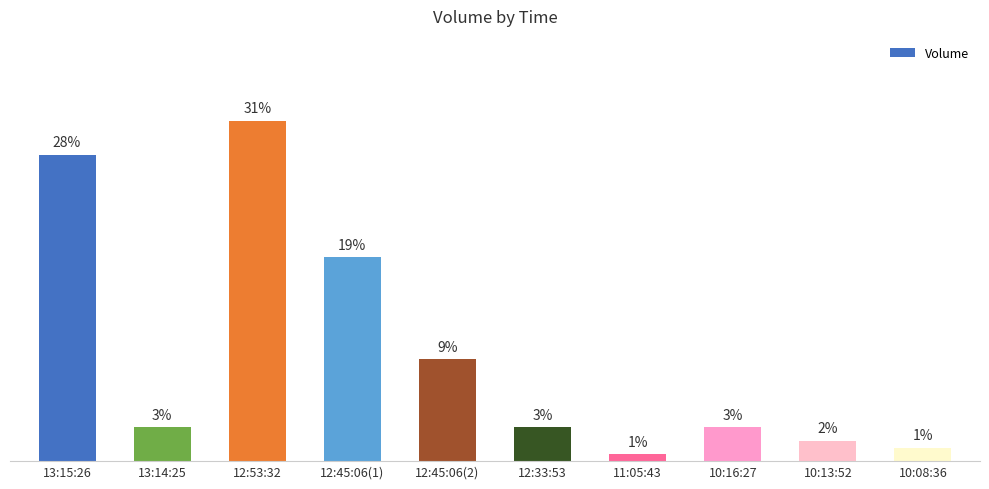

Reading left to right, extract all data points from this chart.

28.0	3.1	31.1	18.6	9.3	3.1	0.6	3.1	1.9	1.2